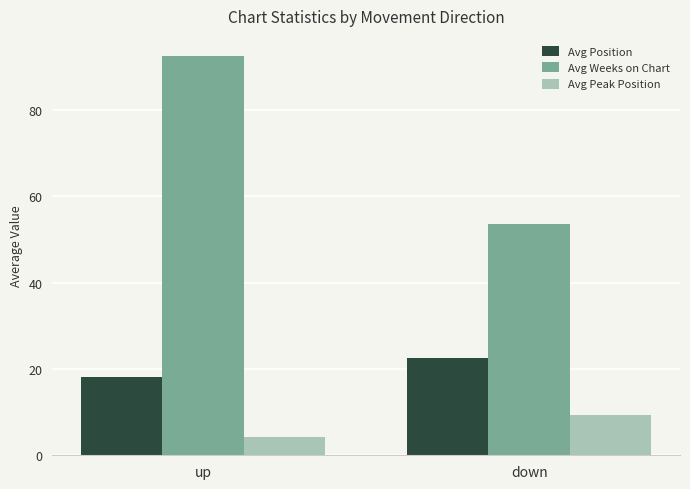

Rank the series by their average value, from lowest to highest.

Avg Peak Position, Avg Position, Avg Weeks on Chart